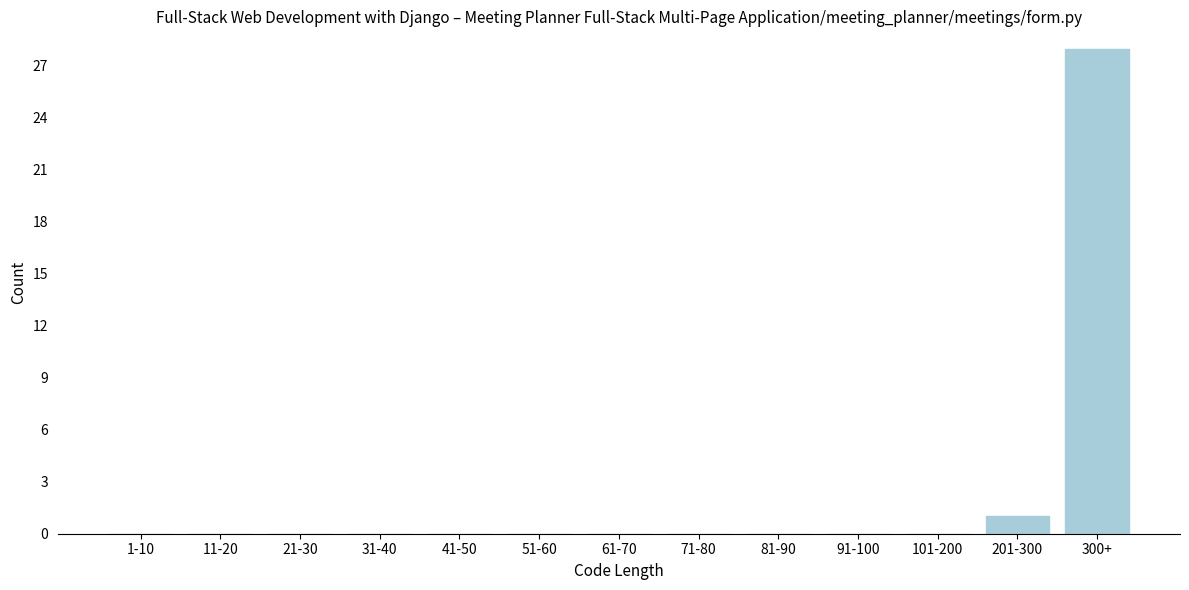

Reading right to left, list all the values displayed in this chart.

300+=28	201-300=1	101-200=0	91-100=0	81-90=0	71-80=0	61-70=0	51-60=0	41-50=0	31-40=0	21-30=0	11-20=0	1-10=0